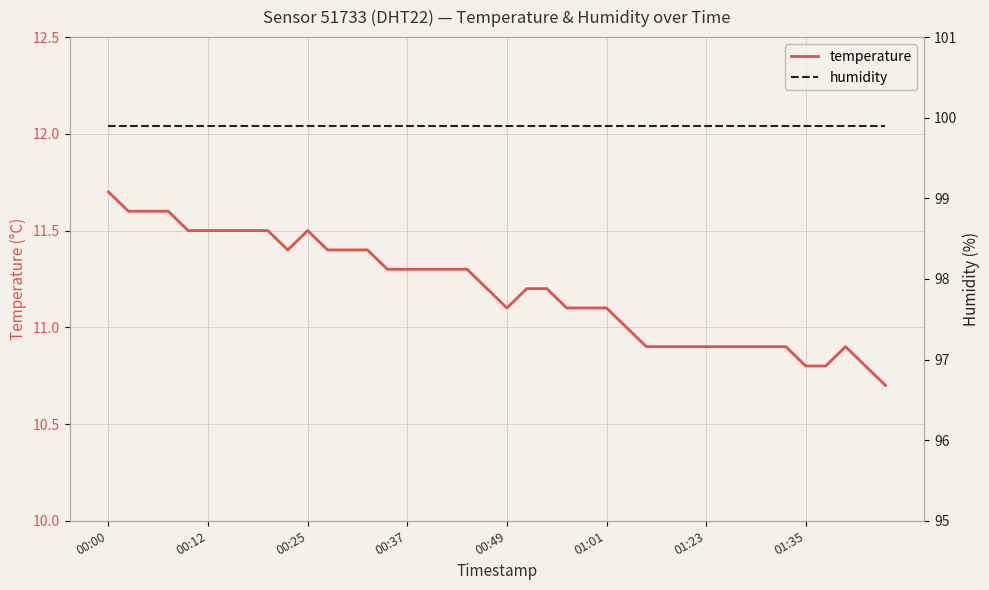

Between 19 and 29, which series saw the biggest shift?

temperature